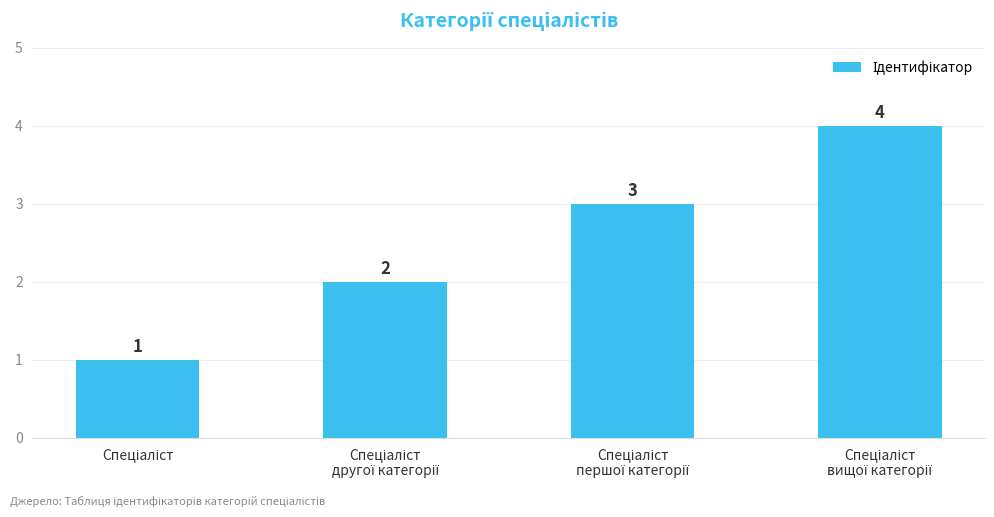

What is the value of the 3rd bar from the left?

3